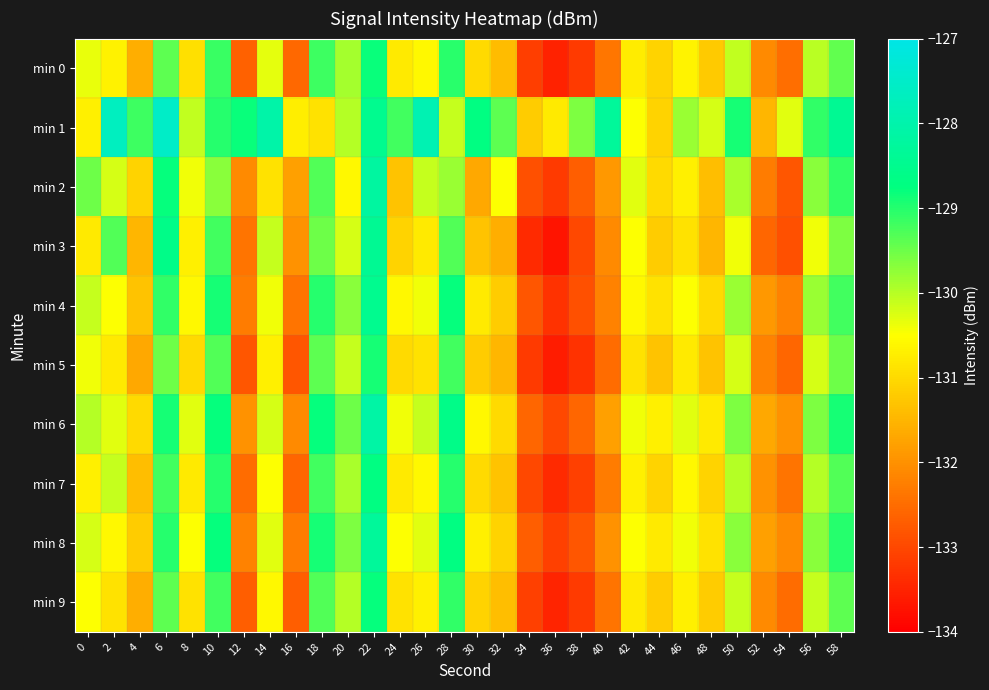

Rank the series at 14 from lowest to highest value.

min 2, min 5, min 9, min 7, min 4, min 0, min 8, min 6, min 3, min 1